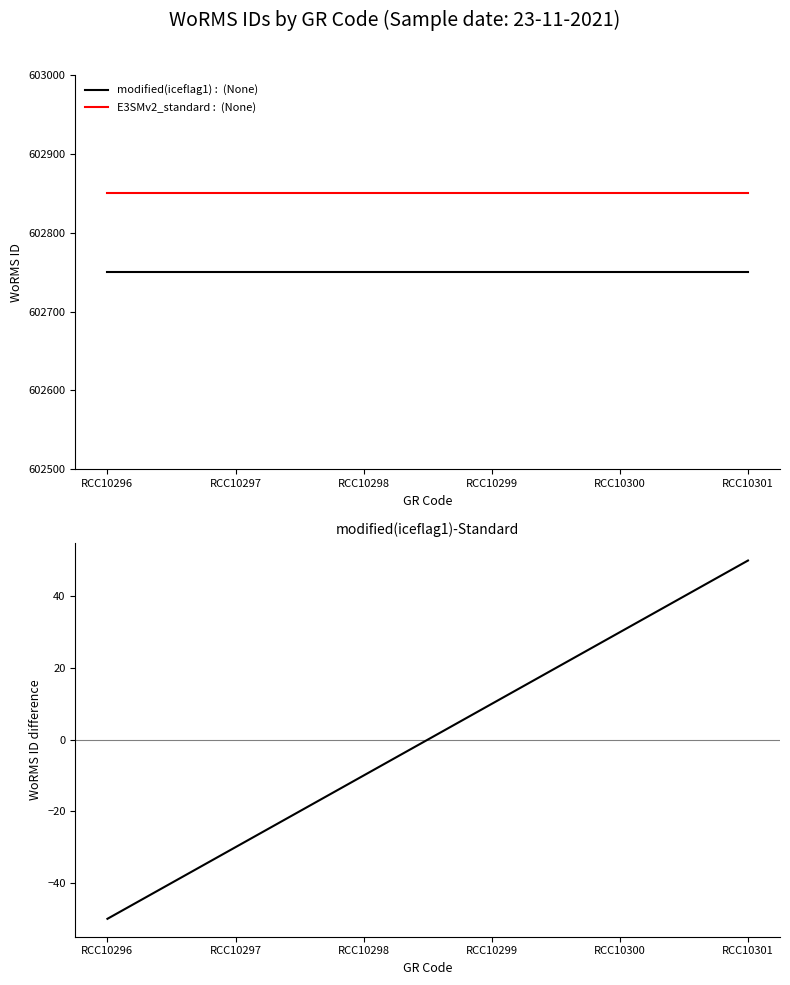

True or false: WoRMS ID - Series A and WoRMS ID - Series B cross at least once.

False